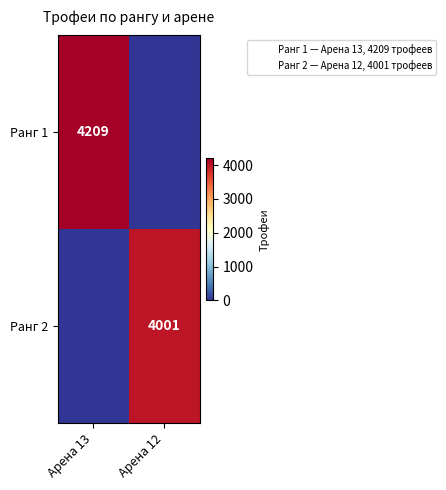

The value of Ранг 2 at Арена 13 is 0. True or false?

True